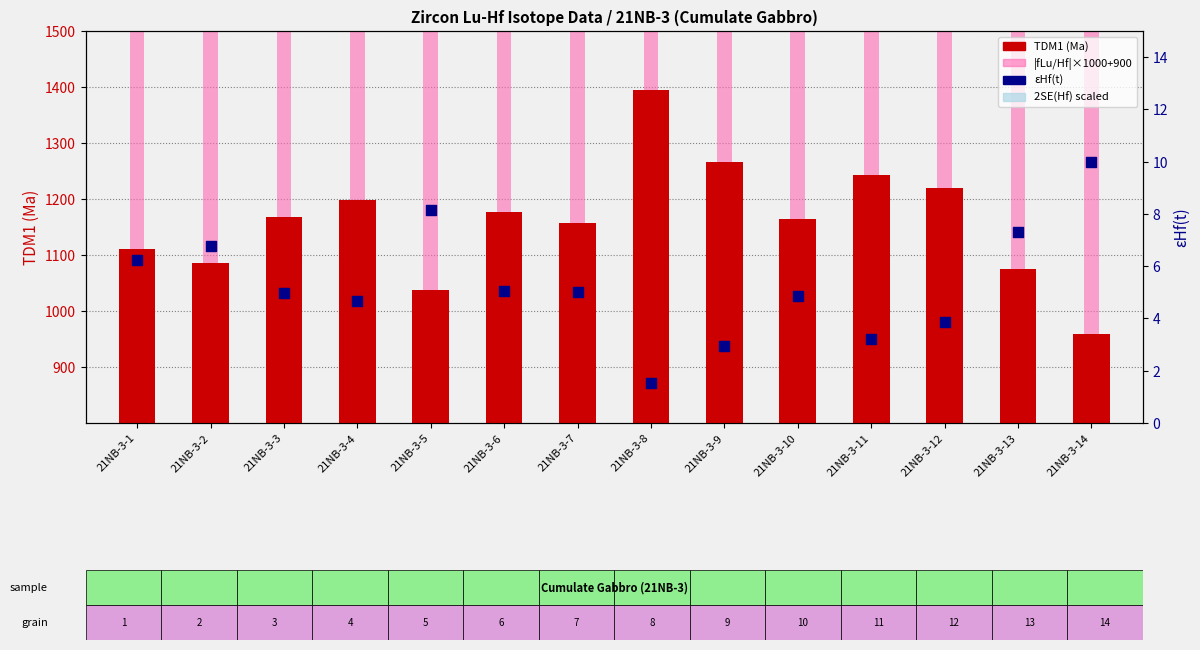

At how many categories does at least one series exceed 1459?

14